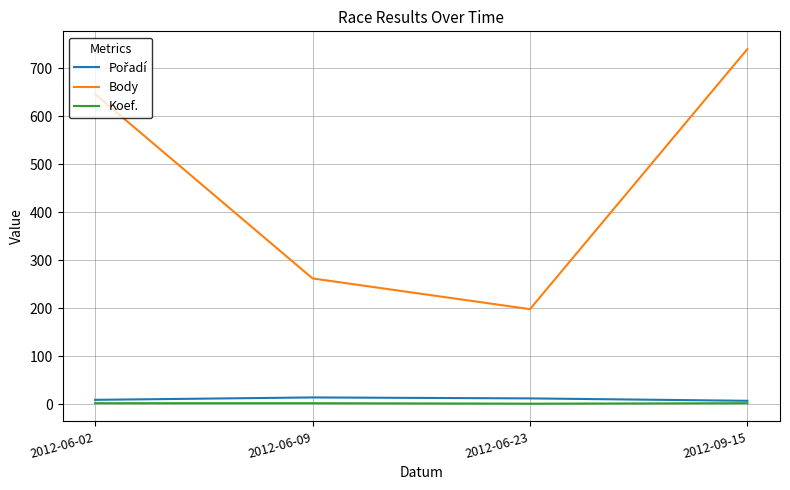

At which category is the sum across all series the highest?

2012-09-15